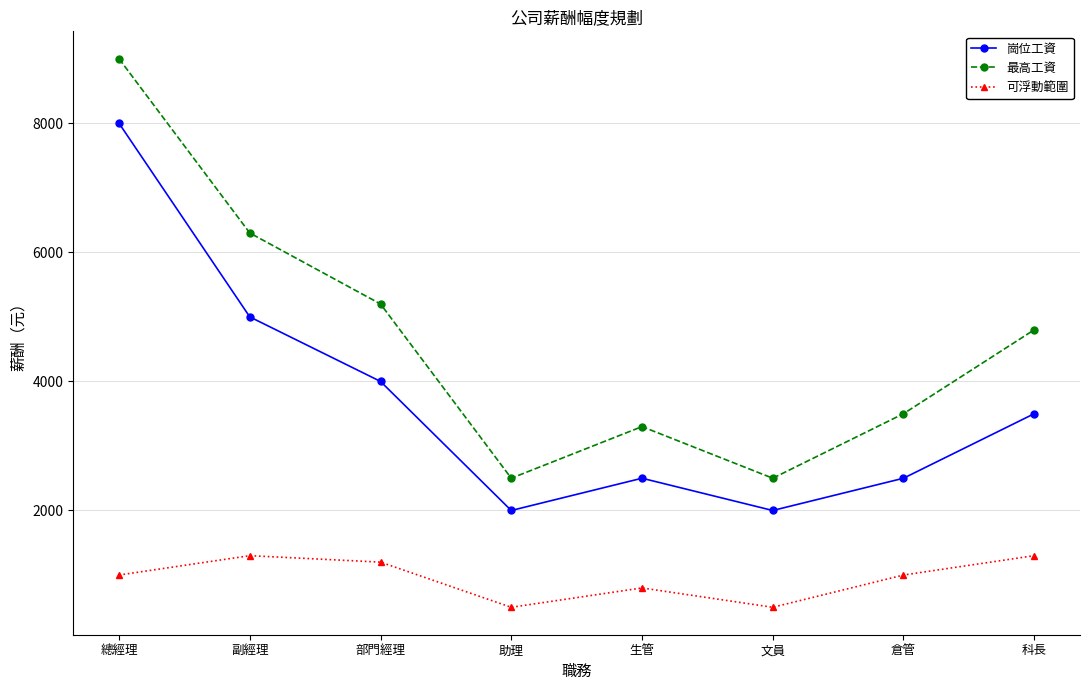

Rank the series at 文員 from highest to lowest value.

最高工資, 崗位工資, 可浮動範圍